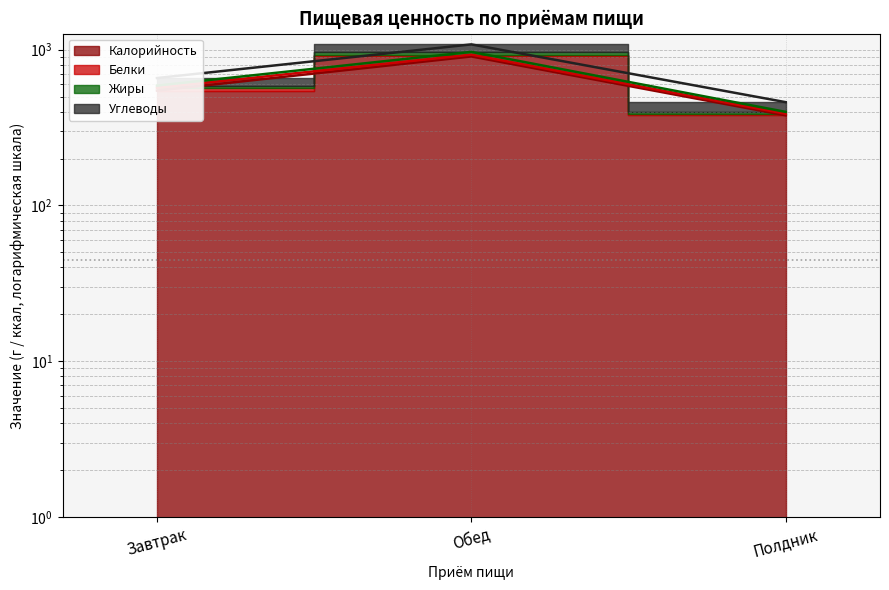

True or false: Калорийность has a value of 1359.4 at Обед.

False